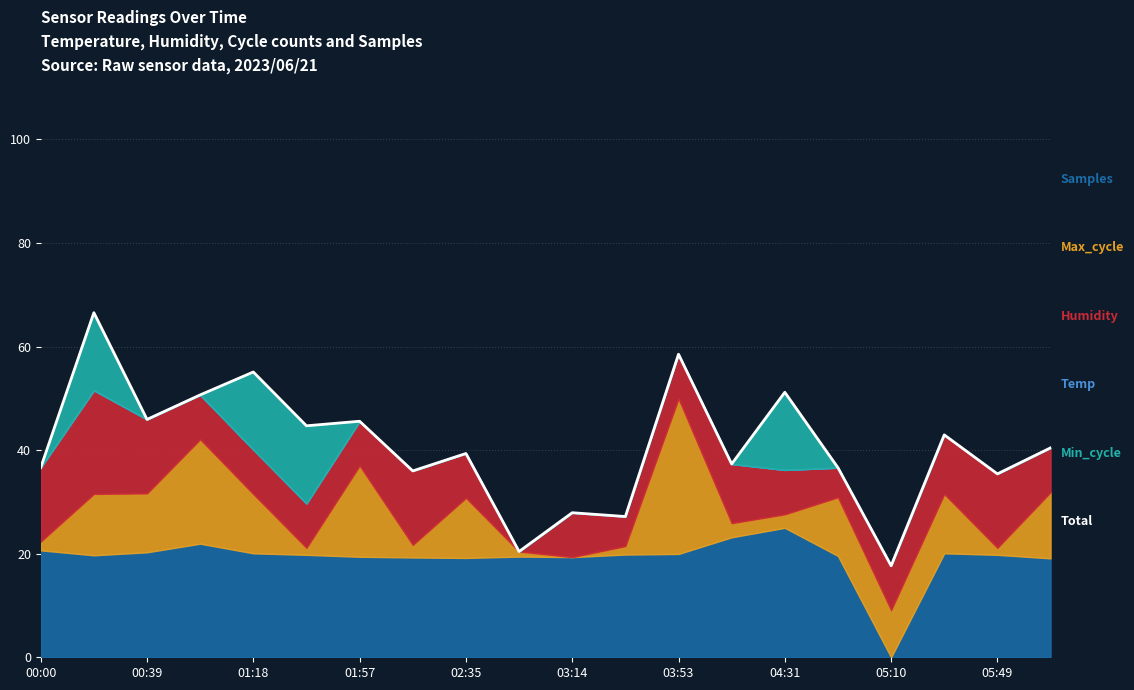

What is the sum of the values at 00:00 and 03:53?

95.2